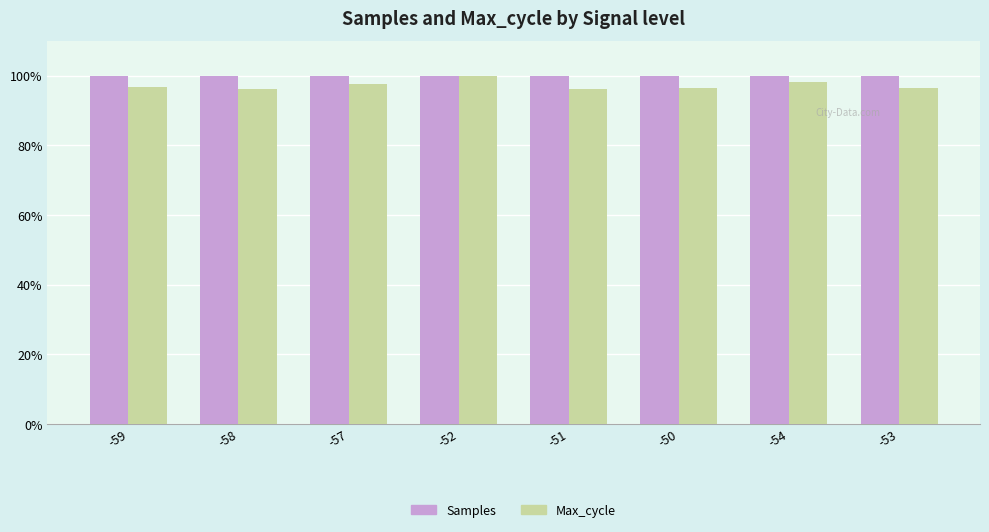

What is the lowest value of the Max_cycle series?

96.1